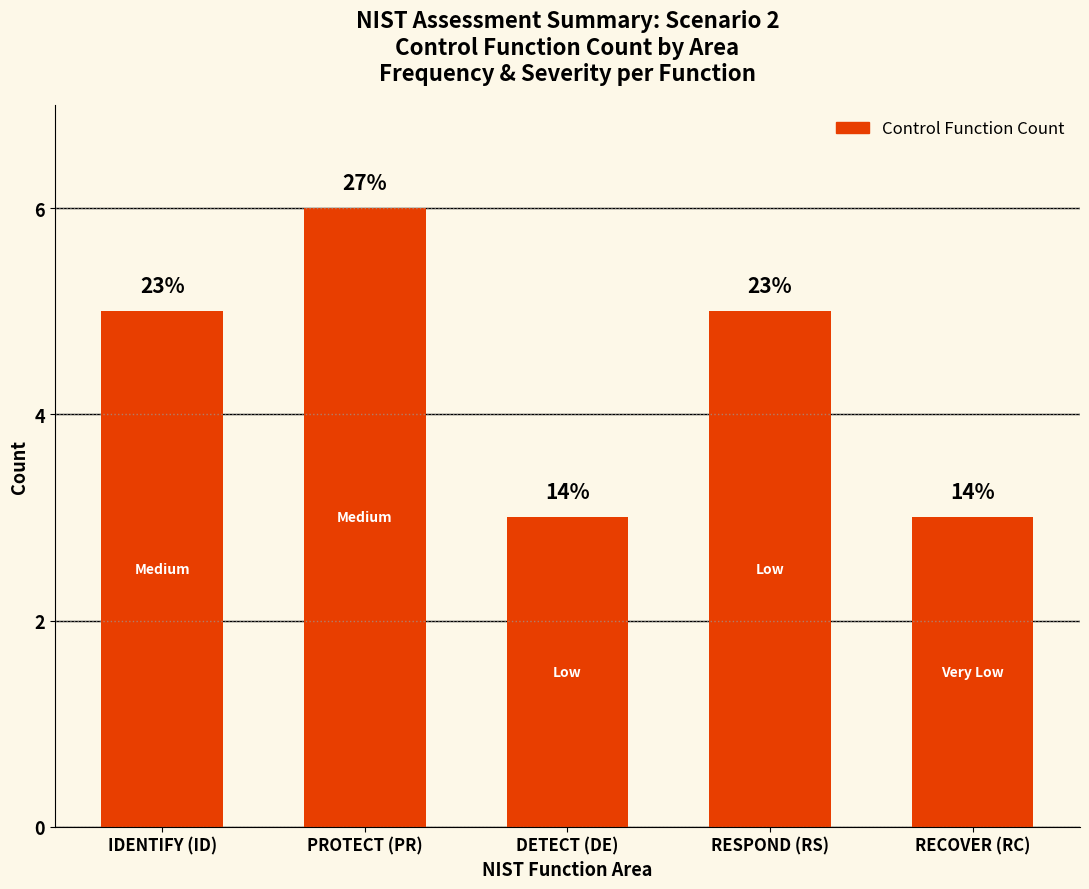

How many bars are there in total?

5